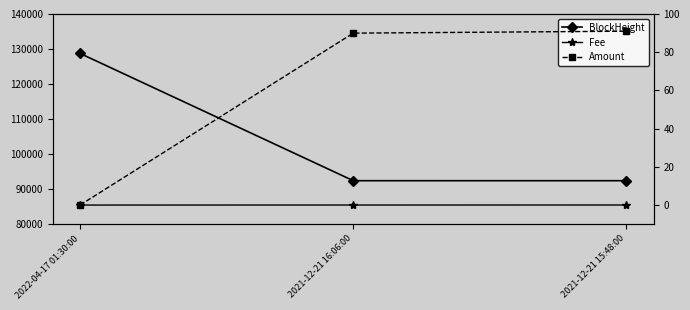

How many values in the Amount series are below 89?

1